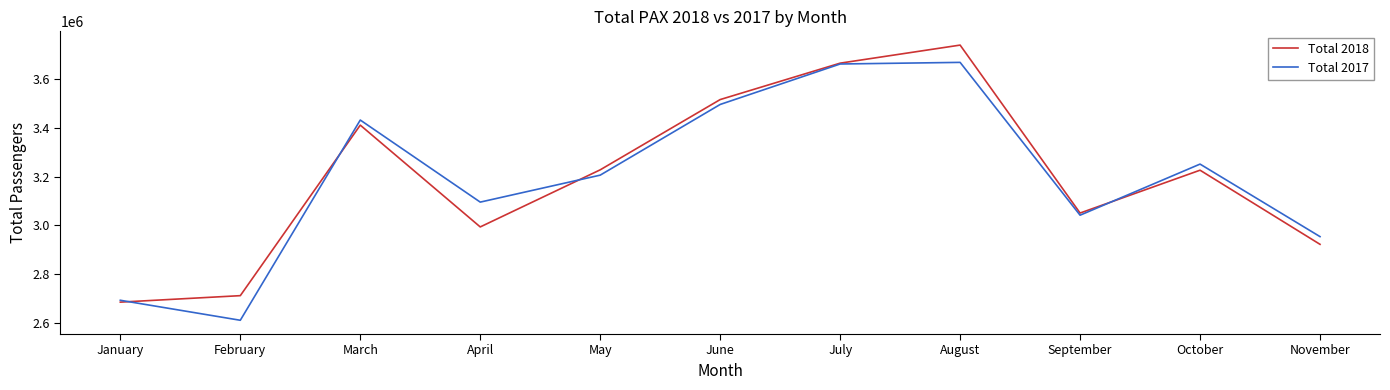

List the series in order of their peak value, lowest first.

Total 2017, Total 2018